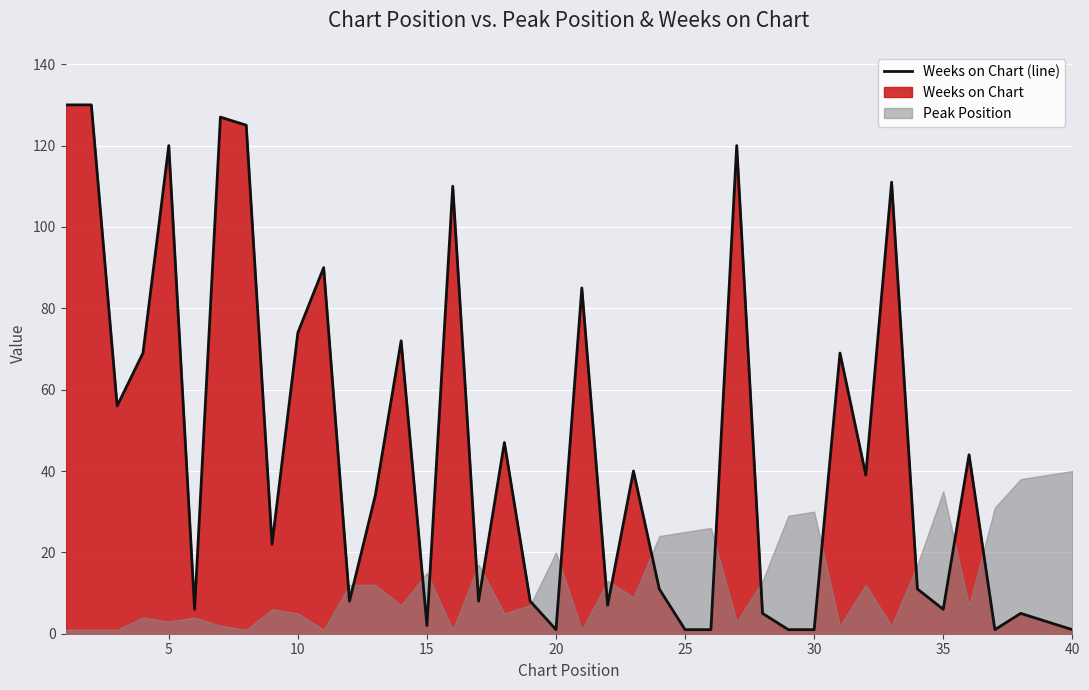

How many interior local valleys (lower than both neighbors) does the data have?

11